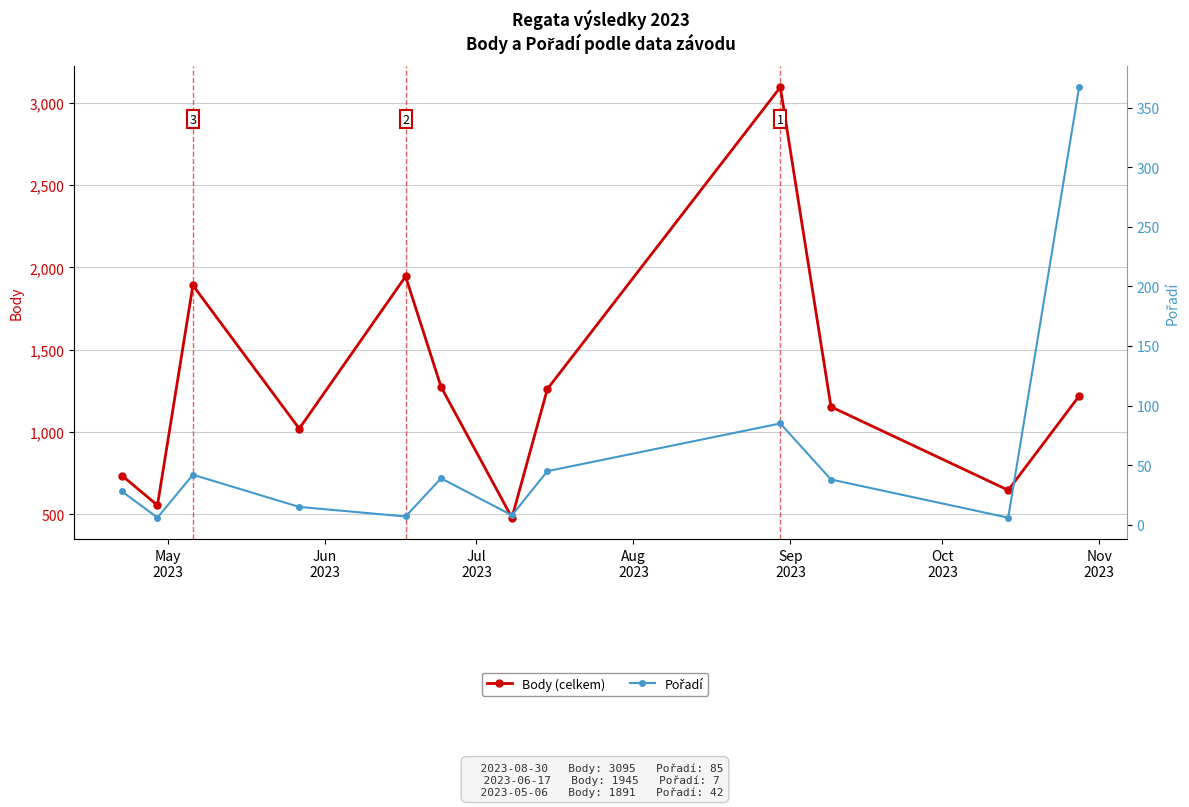

In Pořadí, how many points are lower than both neighbors (excluding endpoints)?

4